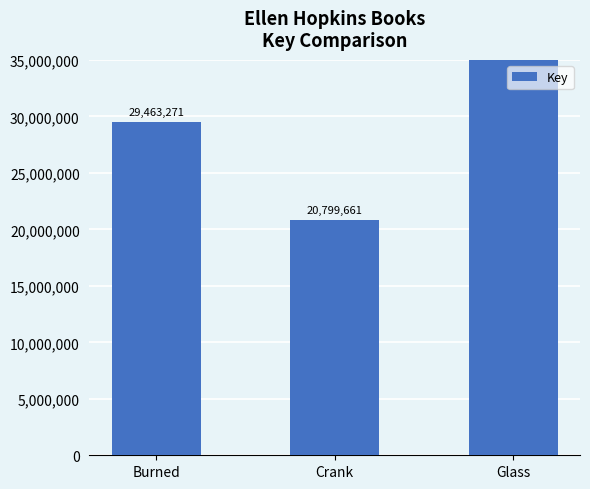

List the labels in order of value, smallest first.

Crank, Burned, Glass